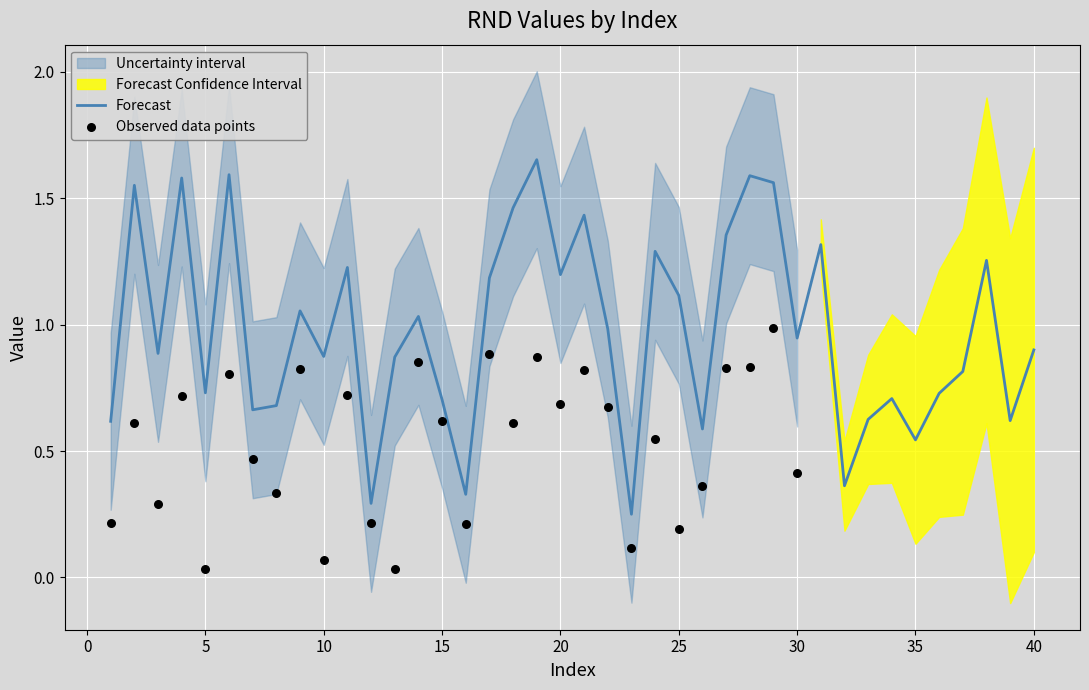

At which category is the sum across all series the highest?

19